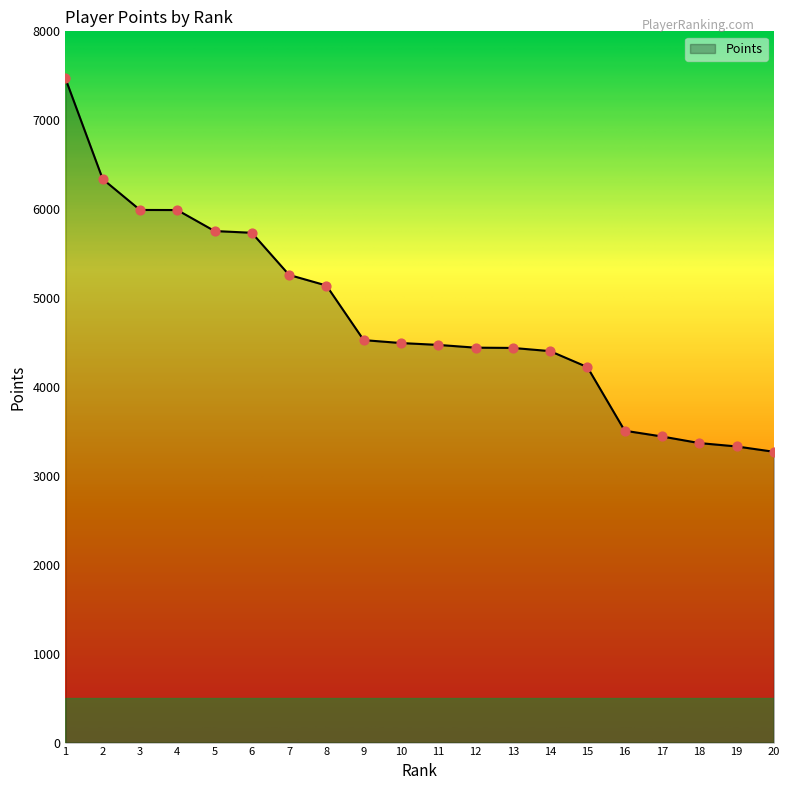

Approximately how many times larger is the value at 1 compared to 13?

1.7